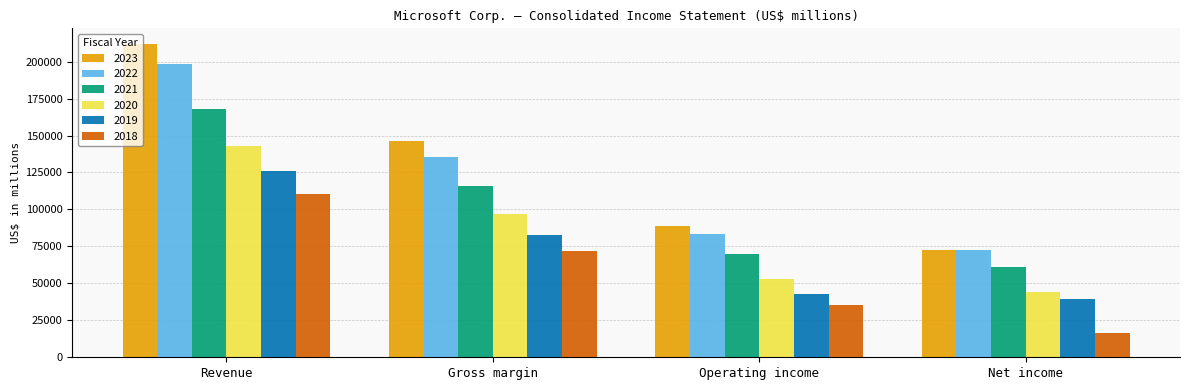

What is the label of the 4th bar from the left?

Net income